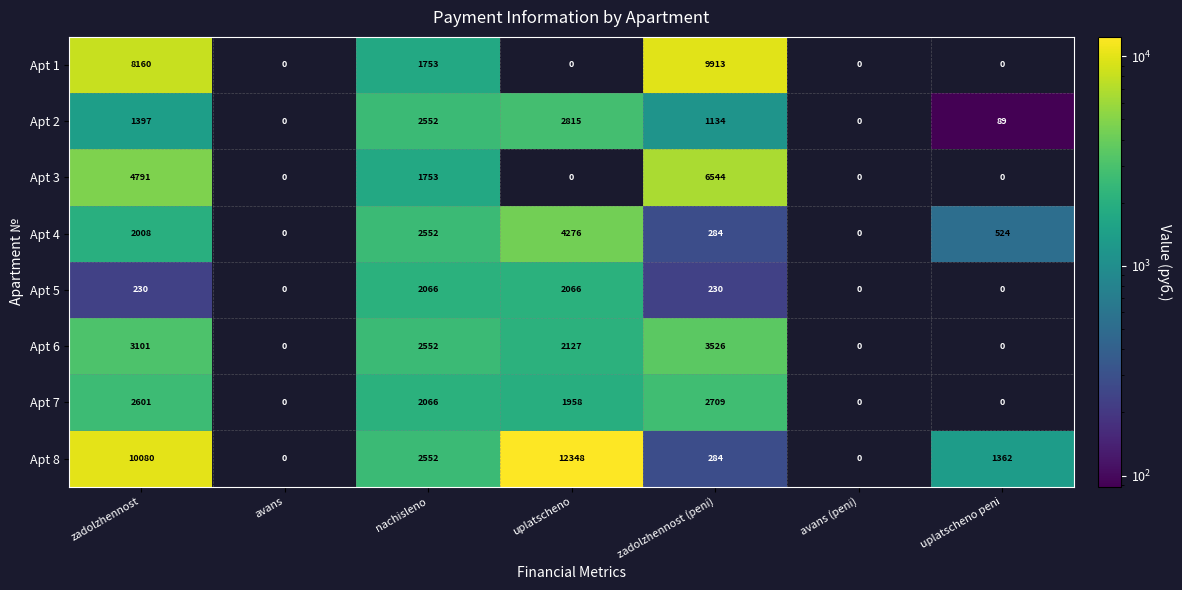

What is the difference between the highest and lowest values at nachisleno?

799